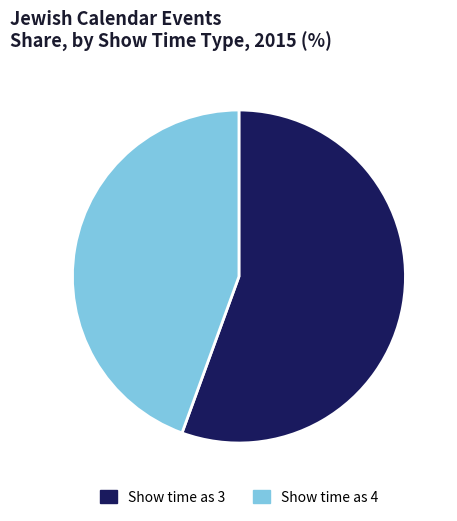

Which category accounts for the majority?

Show time as 3